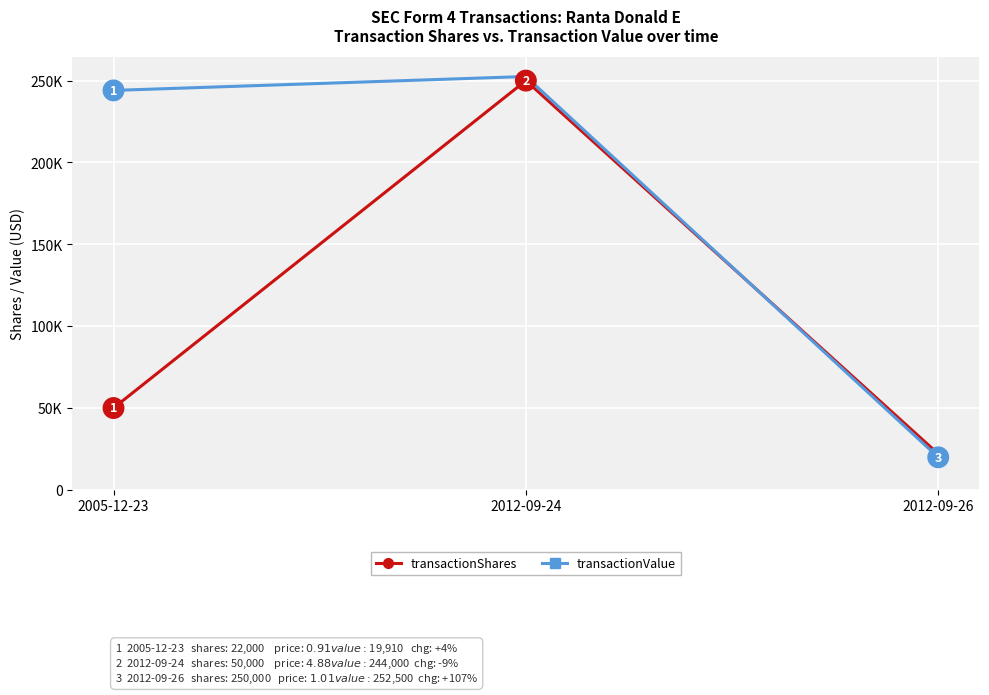

True or false: transactionShares has a value of 154749 at 2012-09-24.

False